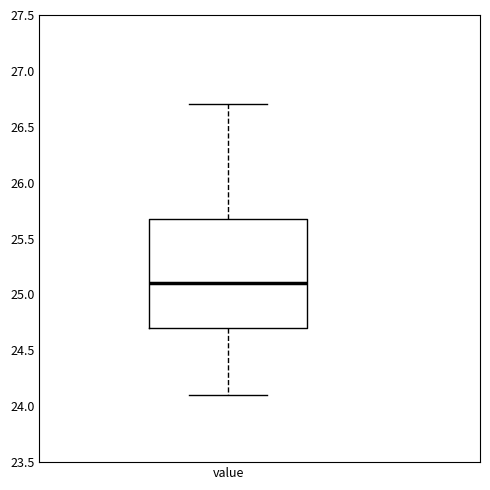

Read this box plot against the y-axis: the position of the median line, the range covered by the box, and the ends of both whiskers. The values are not printed on the chart, so give them approximately, as read against the axis.

median 25.1, box 24.7 to 25.7, whiskers 24.1 to 26.7